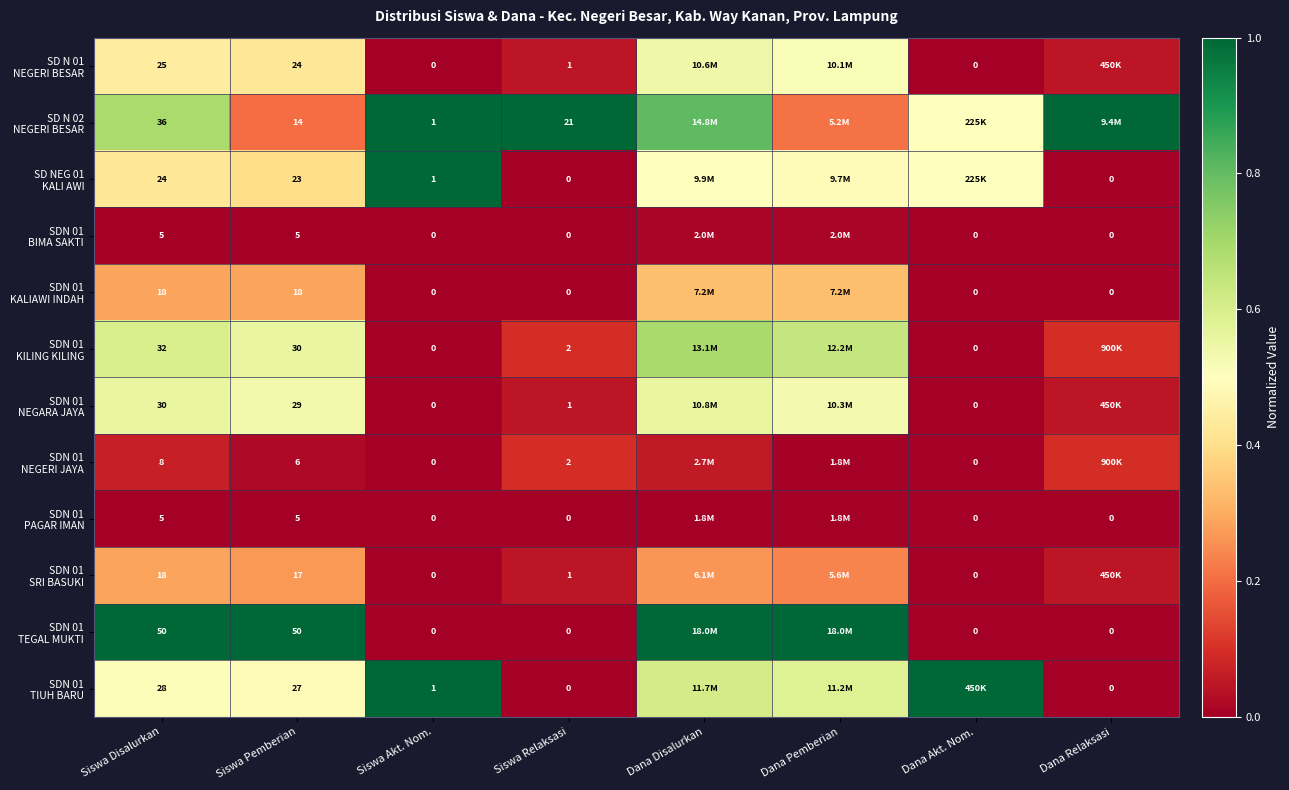

What is the greatest value displayed?

1.0